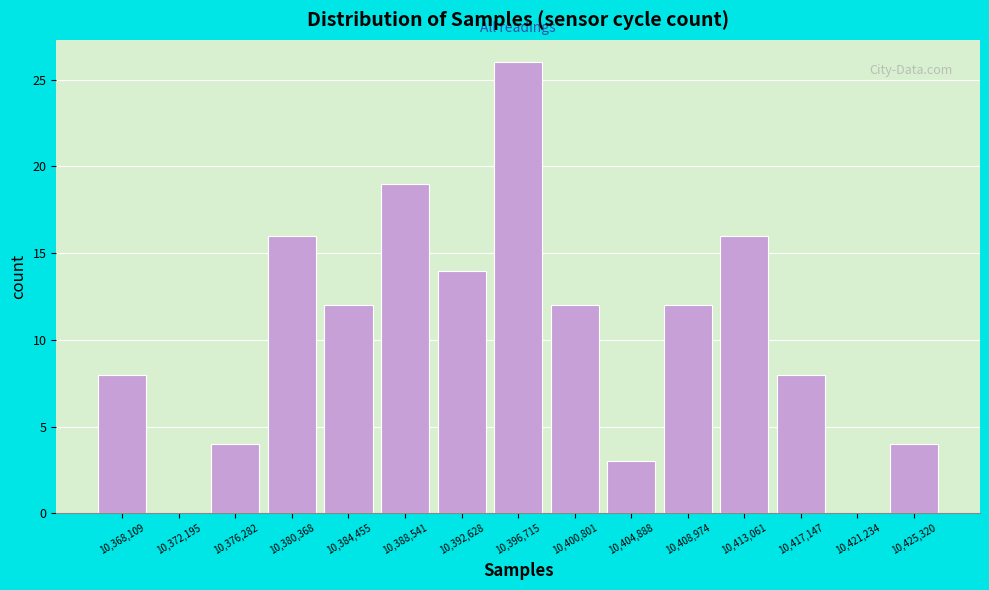

Reading left to right, list every bar in this chart as the range it spans on the x-axis followed by its height. Neither the bar edges nor the heights are printed on the chart, so give them approximately, as read against the axes.

10366000 to 10370000: 8
10370000 to 10374000: 0
10374000 to 10378500: 4
10378500 to 10382500: 16
10382500 to 10386500: 12
10386500 to 10390500: 19
10390500 to 10394500: 14
10394500 to 10399000: 26
10399000 to 10403000: 12
10403000 to 10407000: 3
10407000 to 10411000: 12
10411000 to 10415000: 16
10415000 to 10419000: 8
10419000 to 10423500: 0
10423500 to 10427500: 4